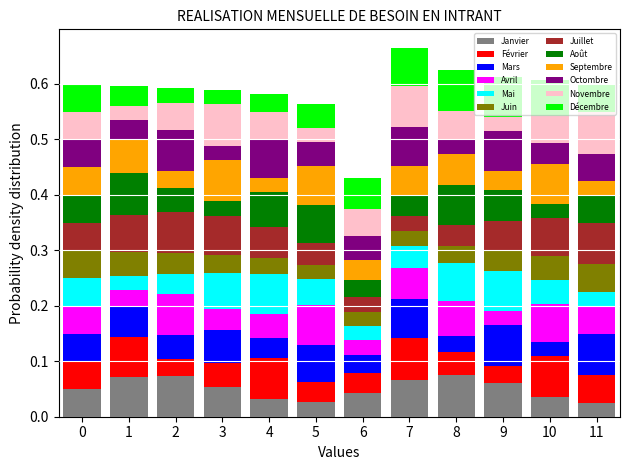

What is the sum of all Janvier values?

0.6